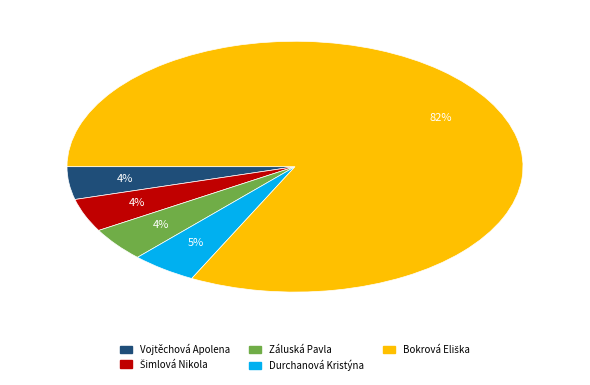

Does Záluská Pavla account for over 50% of the chart?

No